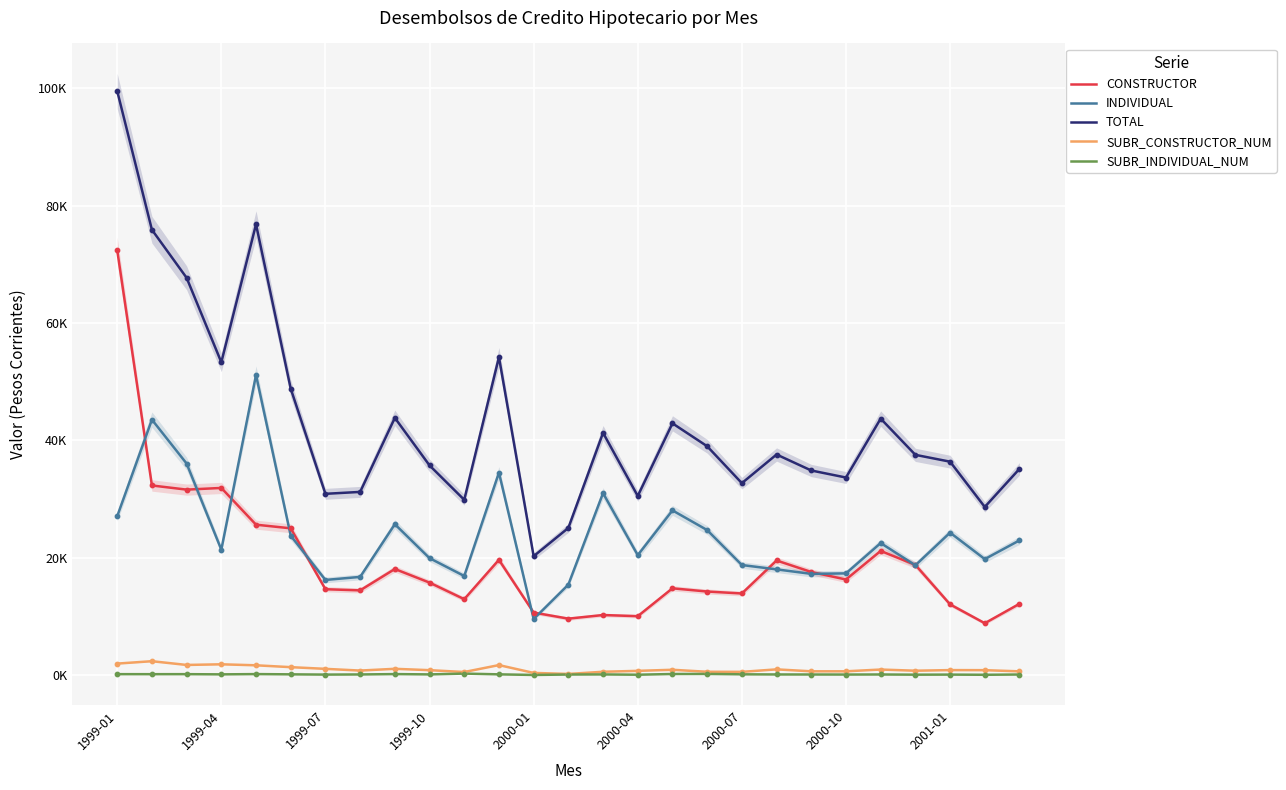

Which series contains the lowest Y value?

SUBR_INDIVIDUAL_NUM